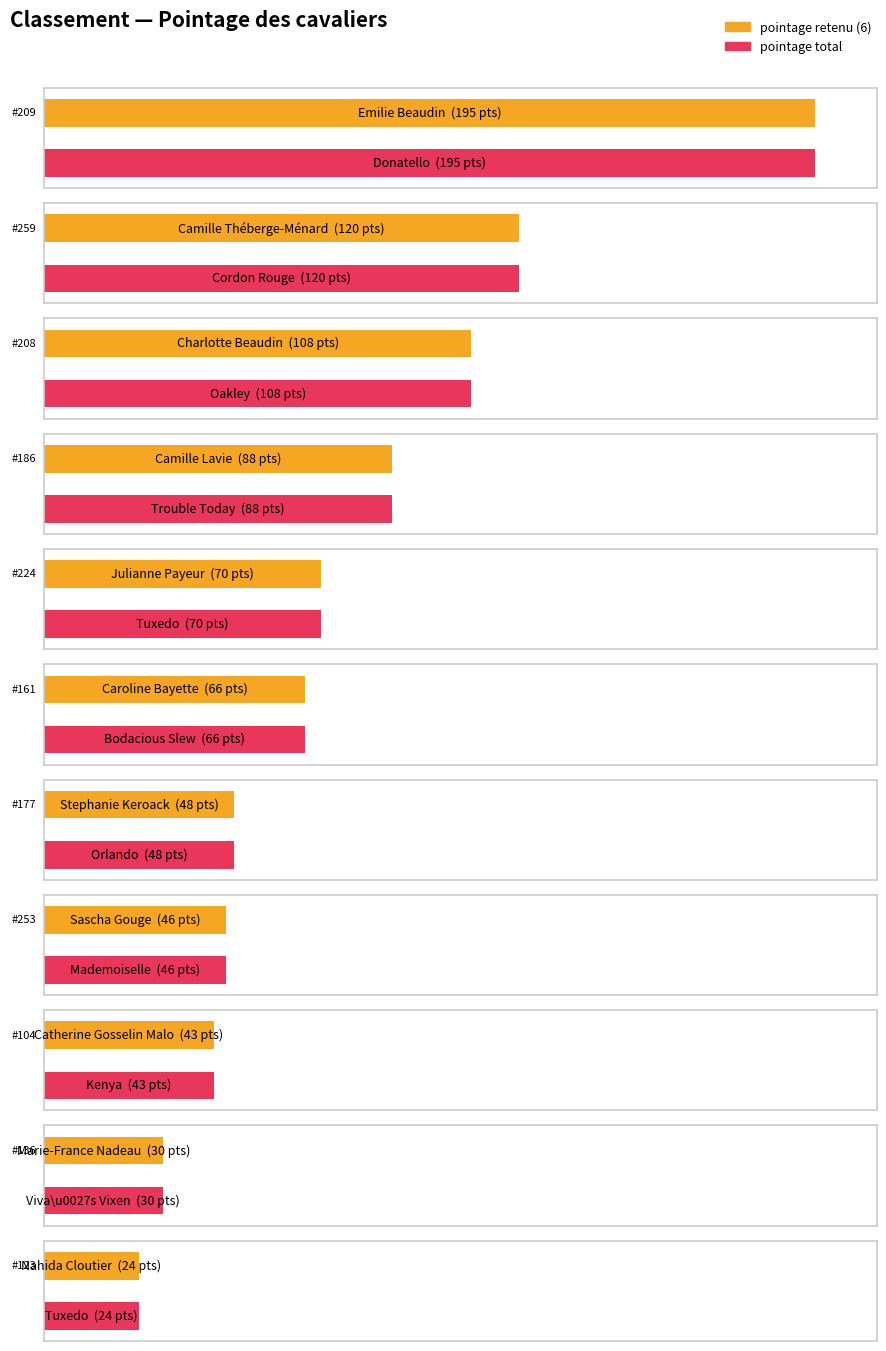

Reading left to right, transcribe all the data shown in this chart.

pointage retenu (6): 195	120	108	88	70	66	48	46	43	30	24
pointage total: 195	120	108	88	70	66	48	46	43	30	24